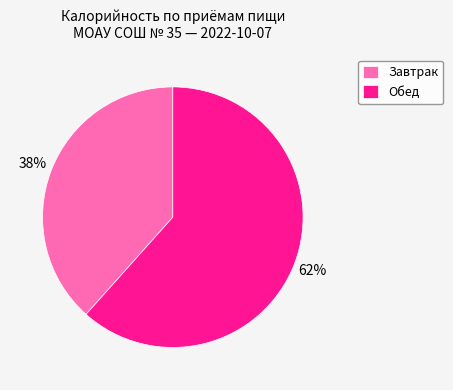

Which category accounts for the majority?

Обед